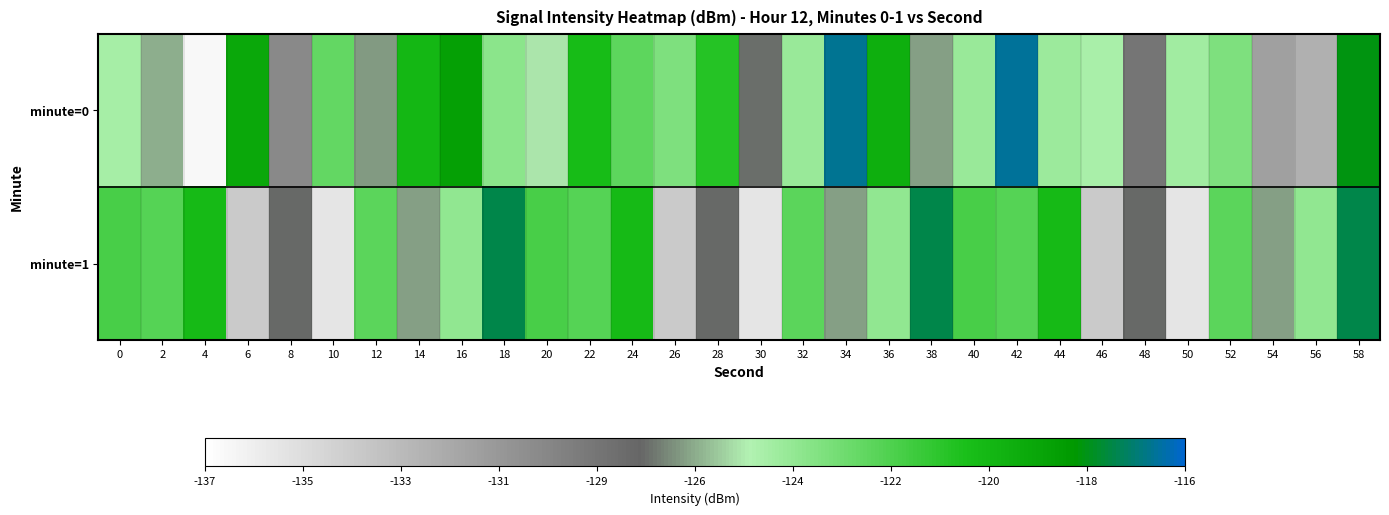

At 52, list the series in order from largest to smallest.

minute=1, minute=0